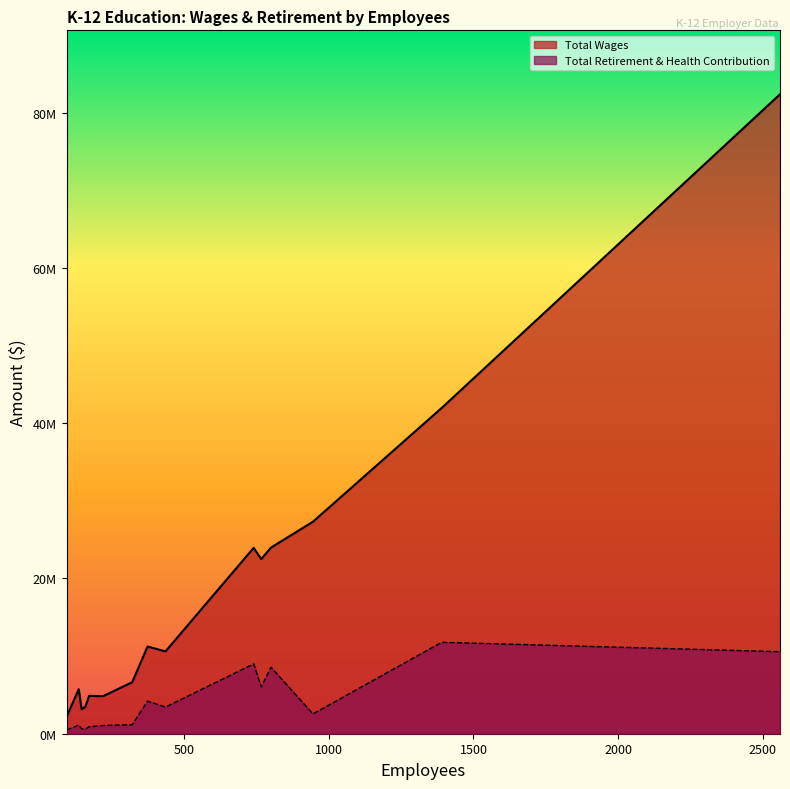

Which category has the highest value across all series?

2560